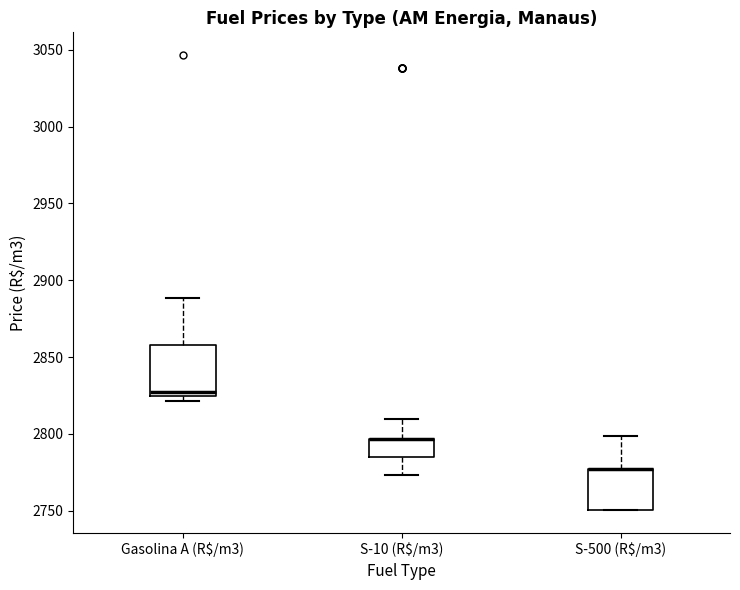

Where does the upper whisker of the box for S-10 (R$/m3) end on the y-axis? The values are not printed on the chart, so give them approximately, as read against the axis.

2810